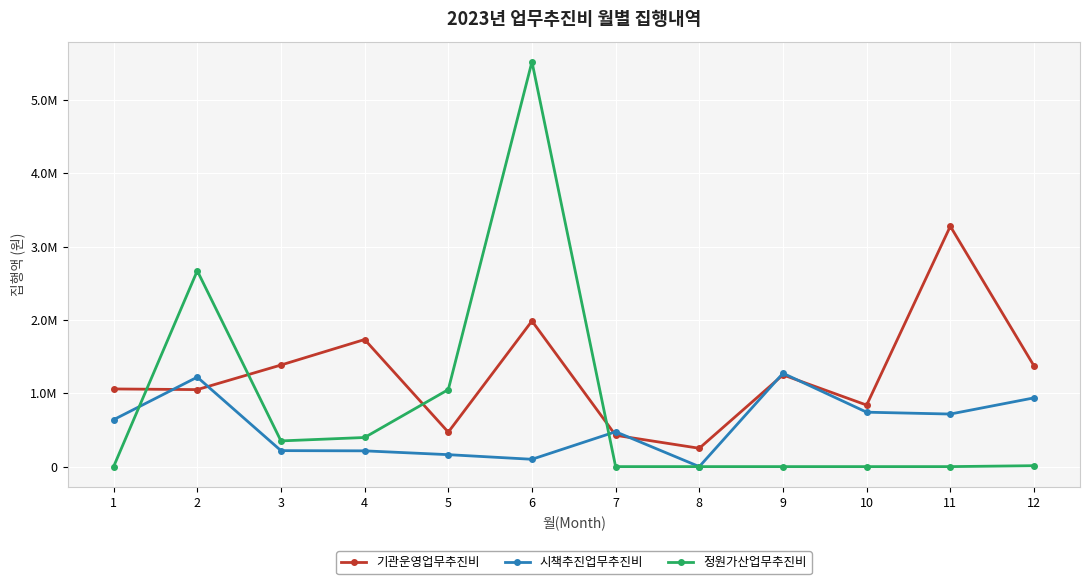

Which series has the largest range (max minus min)?

정원가산업무추진비